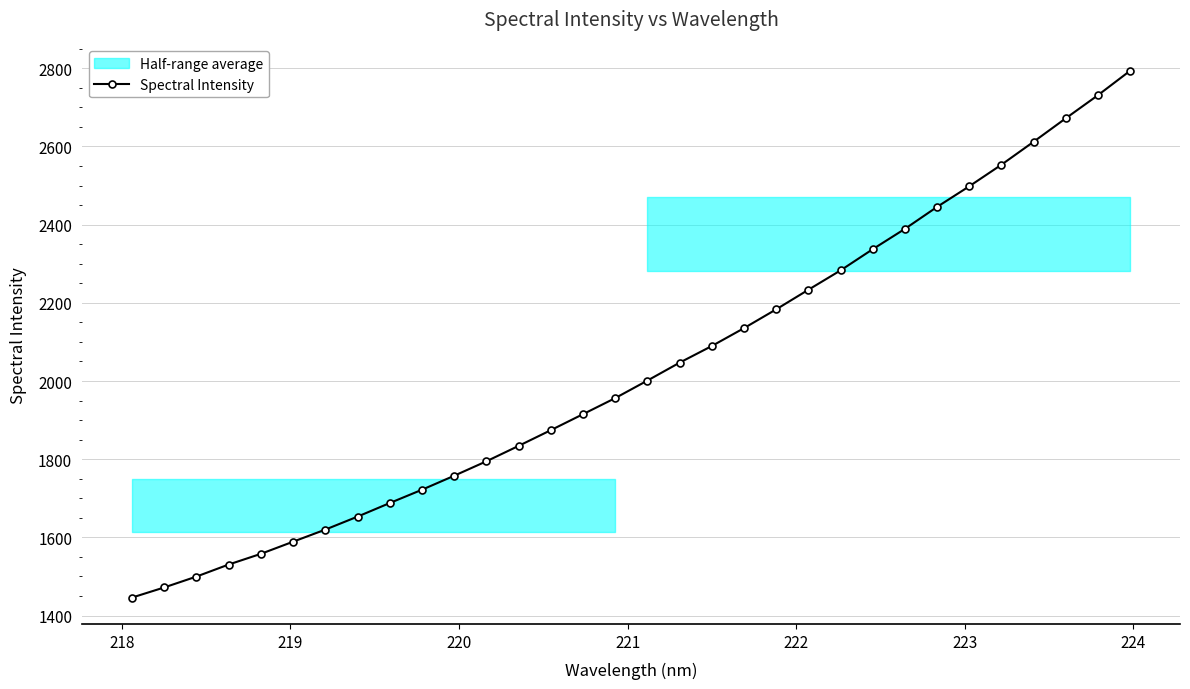

True or false: the data has more than 2 interior local peaks.

False